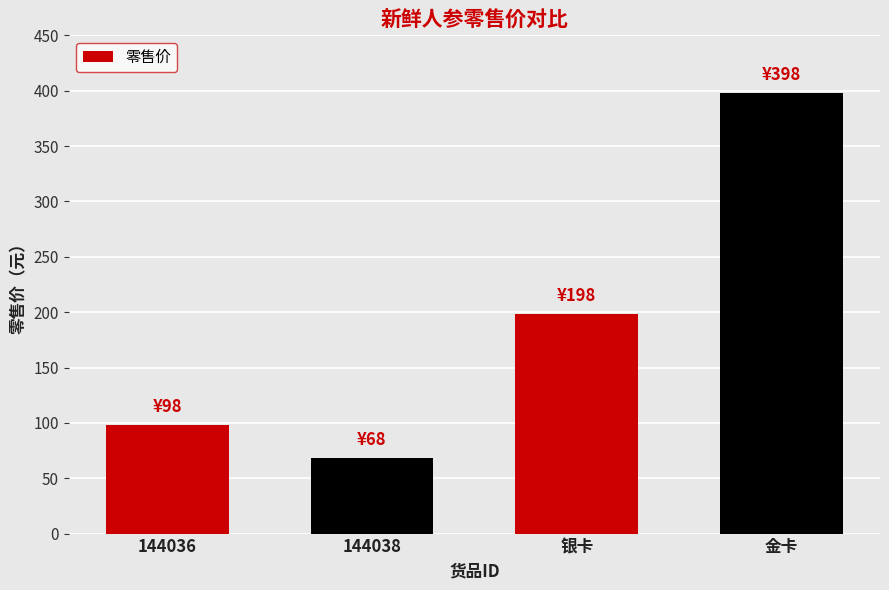

Rank the categories by value from lowest to highest.

144038, 144036, 银卡, 金卡